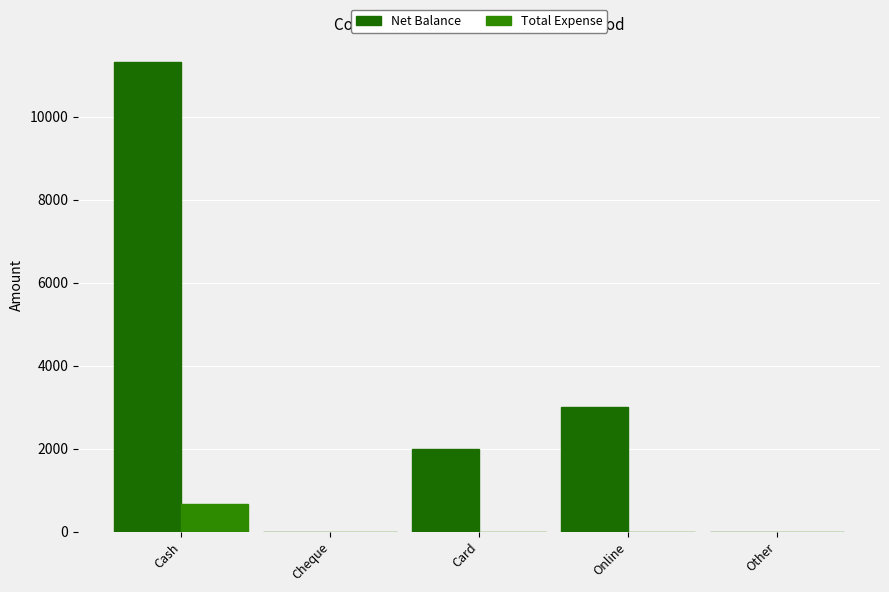

Between Cash and Other, which series saw the biggest shift?

Net Balance